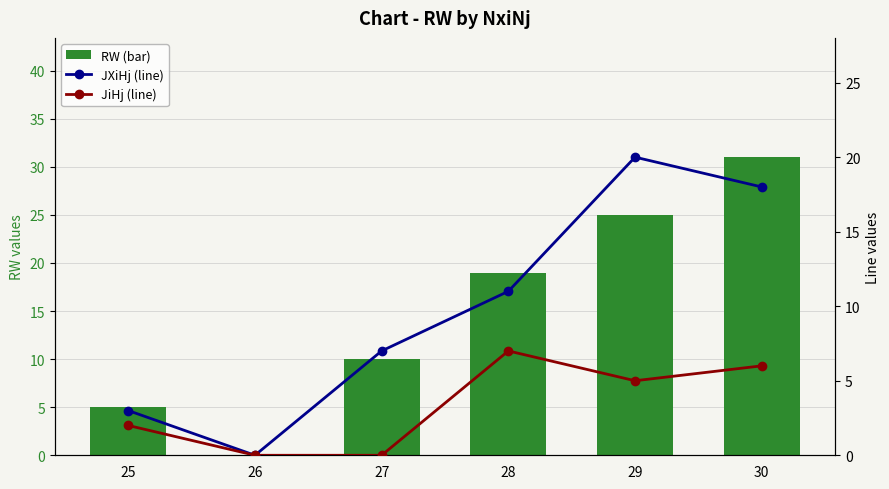

What is the greatest value displayed?

31